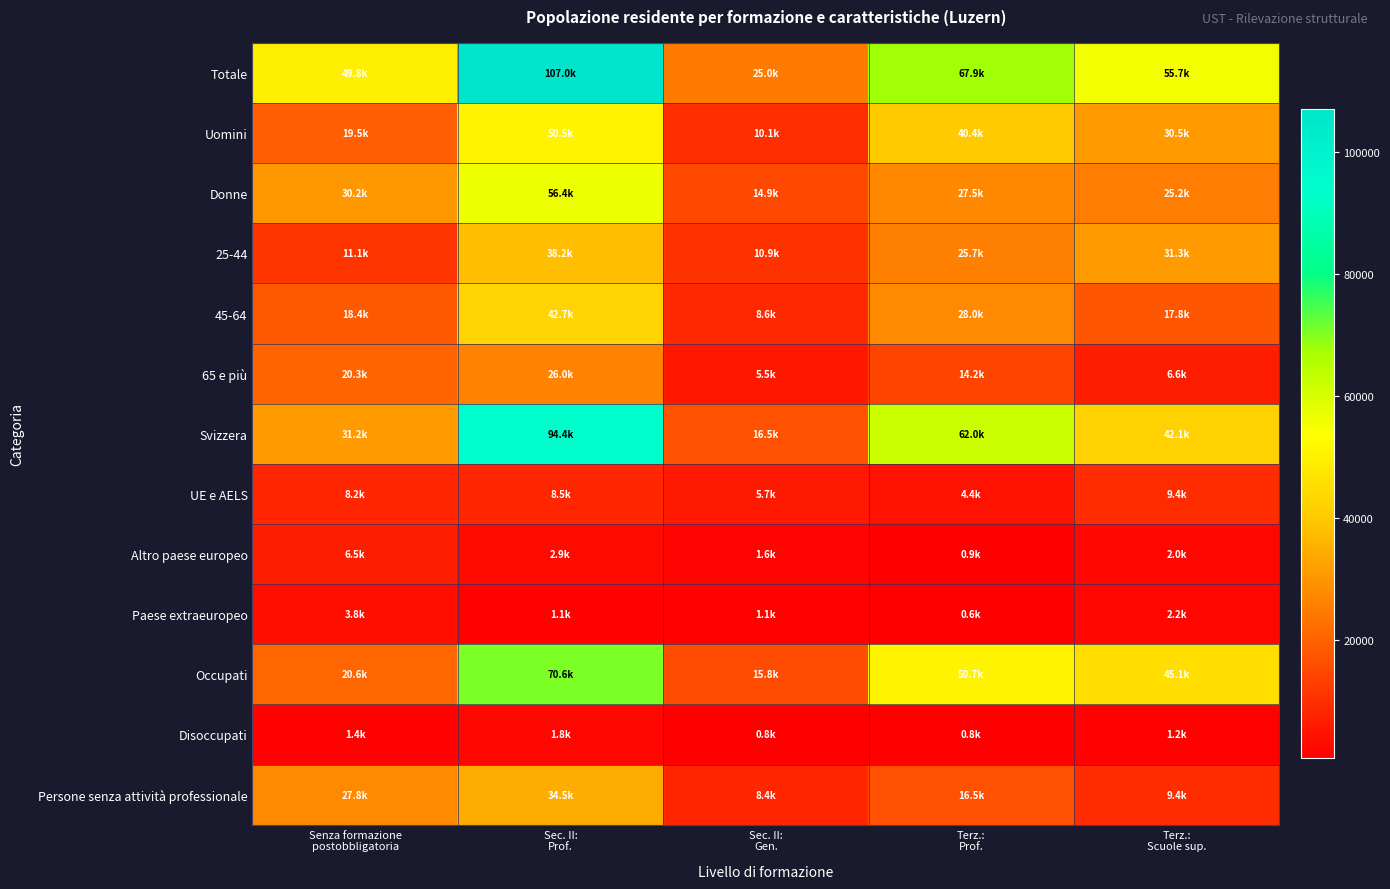

Which category has the lowest value across all series?

Terz.:
Prof.